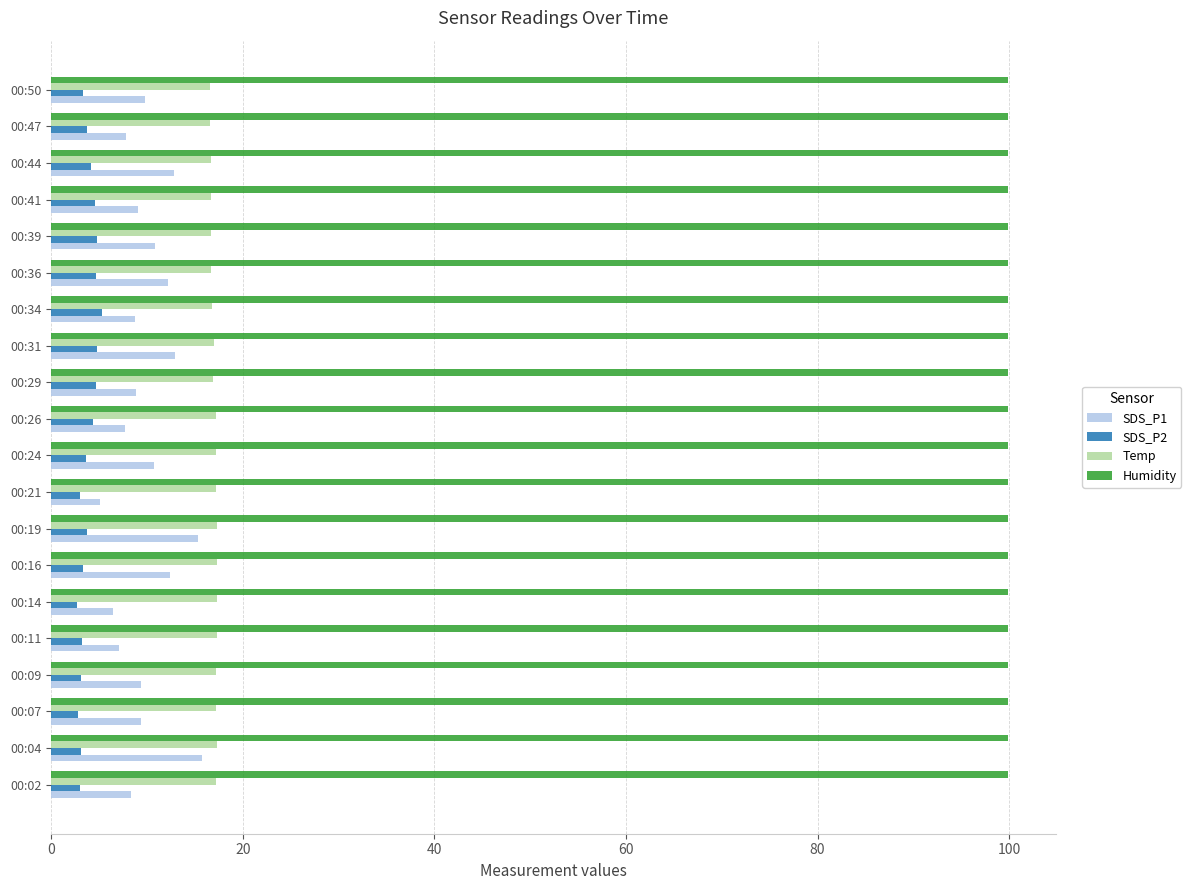

Which series has the largest total across all categories?

Humidity